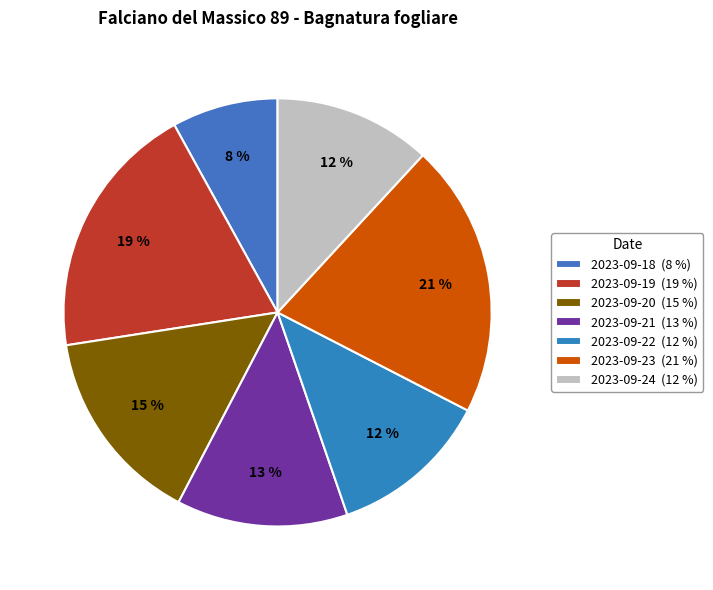

Does any single category account for the majority?

No